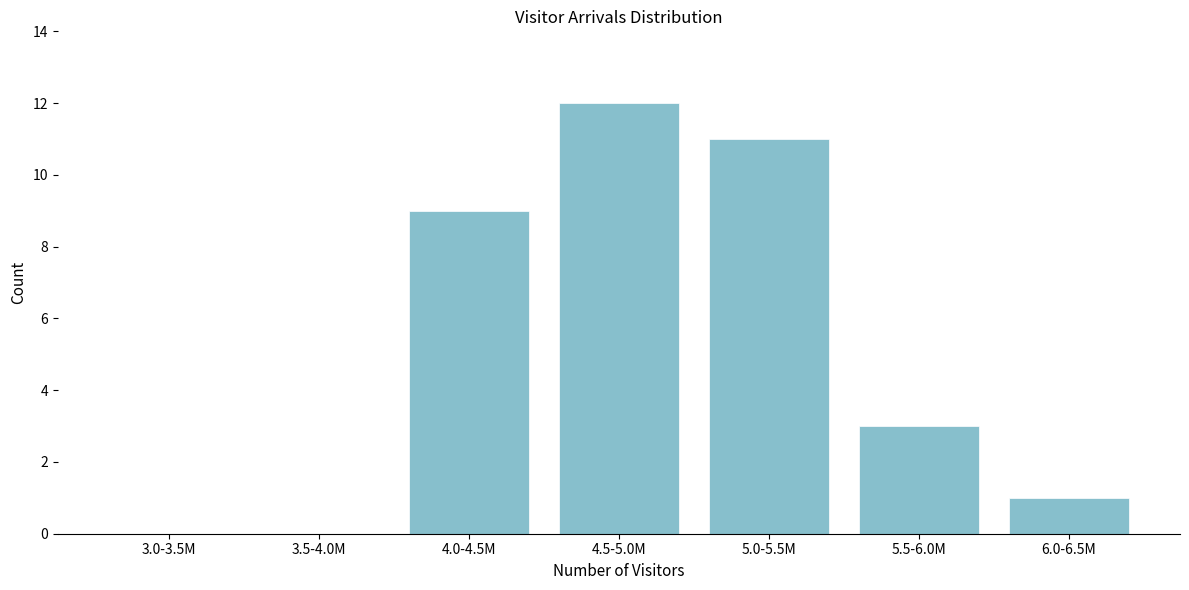

Reading left to right, extract all data points from this chart.

3.0-3.5M=0	3.5-4.0M=0	4.0-4.5M=9	4.5-5.0M=12	5.0-5.5M=11	5.5-6.0M=3	6.0-6.5M=1